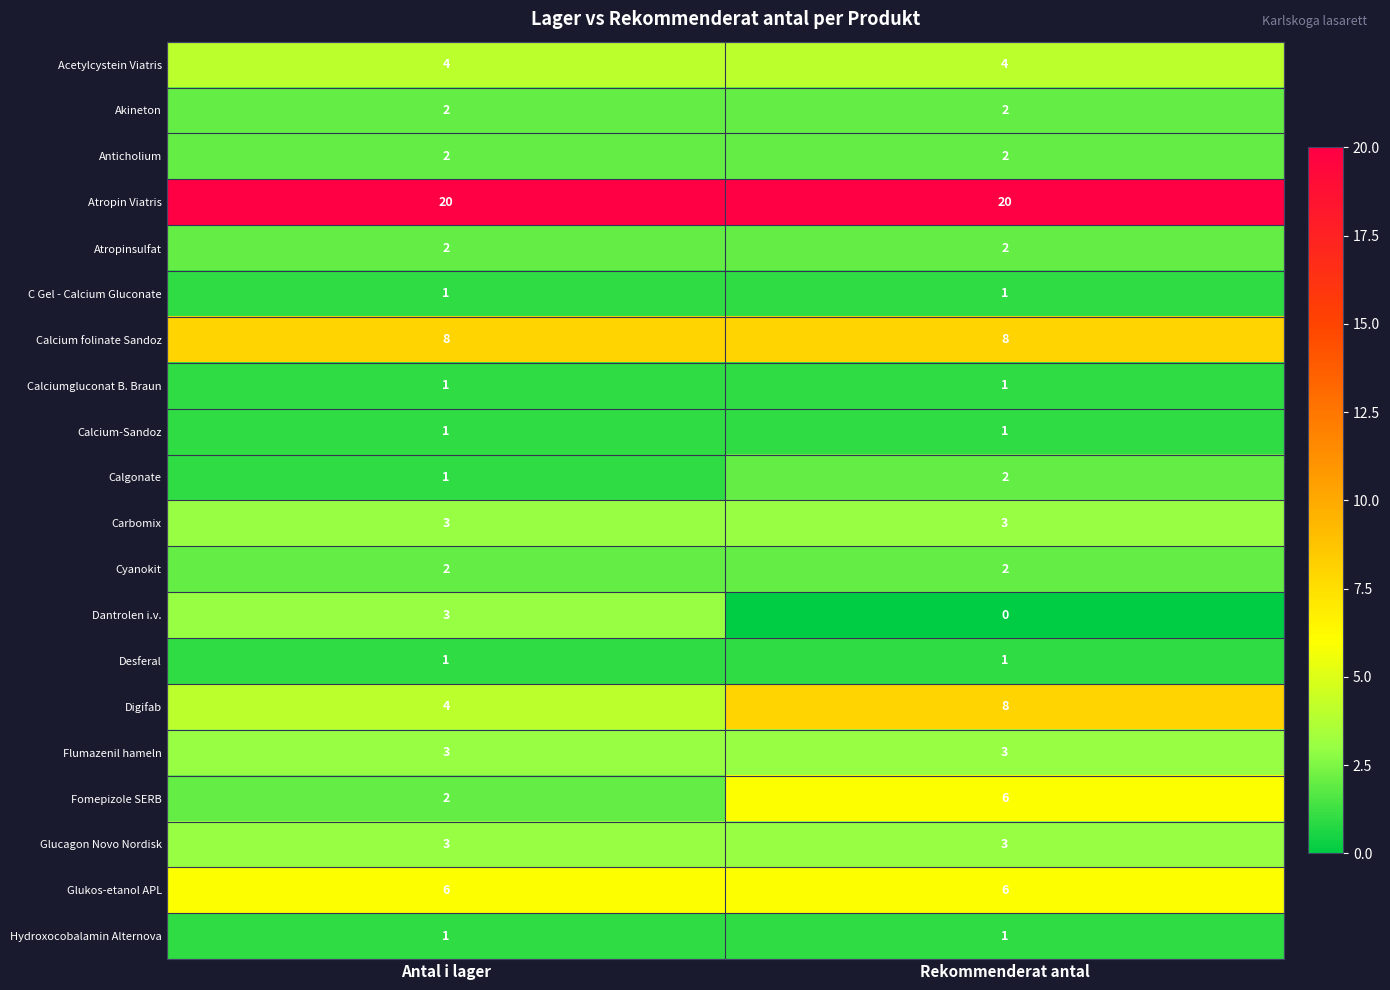

Which label corresponds to the smallest value in the chart?

Rekommenderat antal